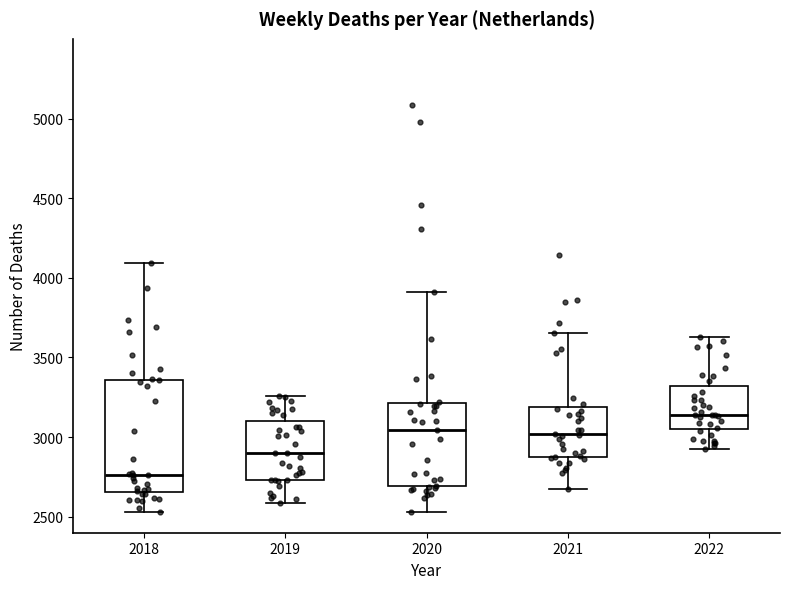

Reading left to right, read every box against the y-axis: the position of its median line, the range the box covers, and the ends of its whiskers. The values are not printed on the chart, so give them approximately, as read against the axis.

2018: median 2750, box 2650 to 3350, whiskers 2550 to 4100
2019: median 2900, box 2750 to 3100, whiskers 2600 to 3250
2020: median 3050, box 2700 to 3200, whiskers 2550 to 3900
2021: median 3000, box 2900 to 3200, whiskers 2650 to 3650
2022: median 3150, box 3050 to 3300, whiskers 2950 to 3650